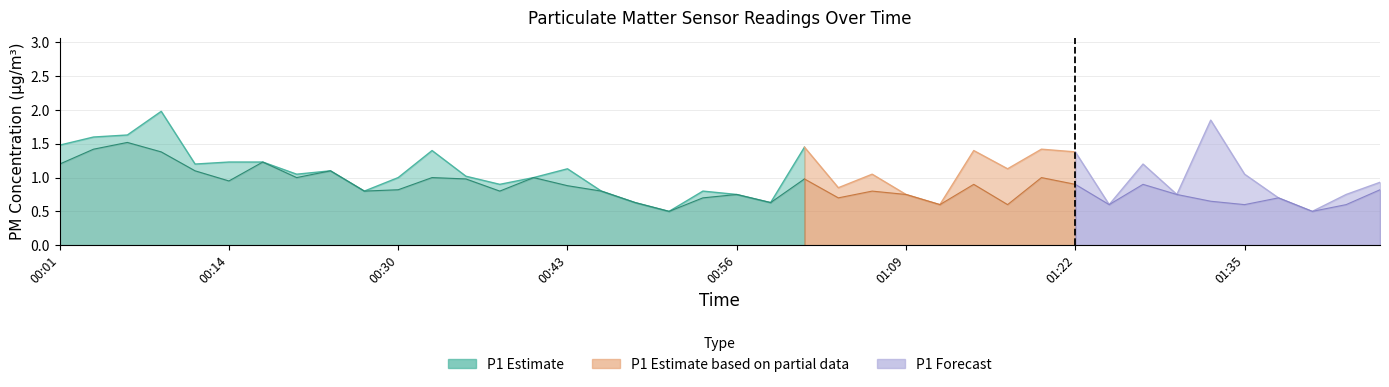

The value of P1 at 00:35 is 1.0. True or false?

True